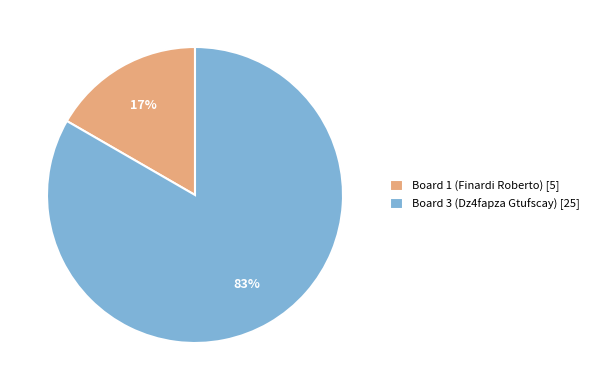

Which category accounts for the majority?

Board 3 (Dz4fapza Gtufscay) [25]